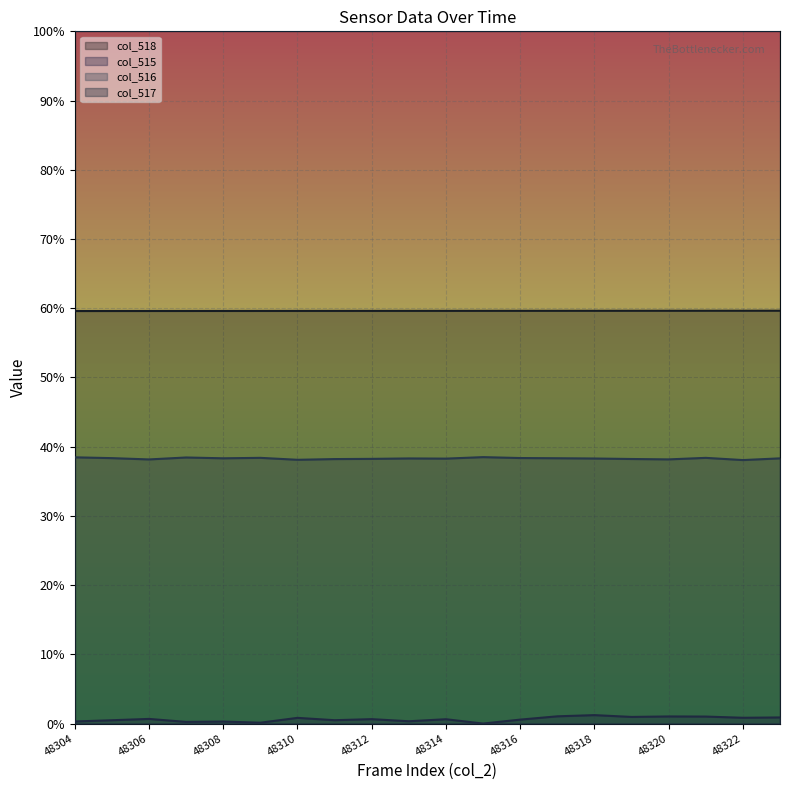

True or false: col_516 and col_515 cross at least once.

False